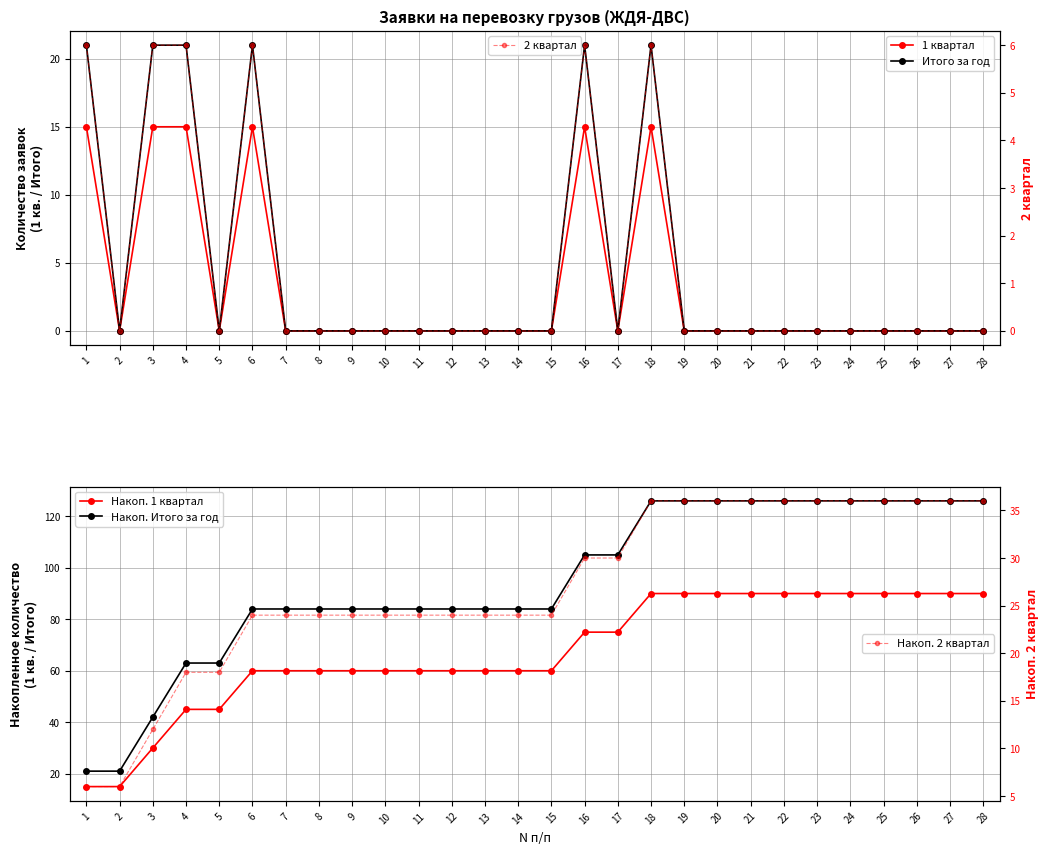

Reading left to right, what are all the values shown in this chart?

1 квартал: 1=15	2=0	3=15	4=15	5=0	6=15	7=0	8=0	9=0	10=0	11=0	12=0	13=0	14=0	15=0	16=15	17=0	18=15	19=0	20=0	21=0	22=0	23=0	24=0	25=0	26=0	27=0	28=0
Итого за год: 1=21	2=0	3=21	4=21	5=0	6=21	7=0	8=0	9=0	10=0	11=0	12=0	13=0	14=0	15=0	16=21	17=0	18=21	19=0	20=0	21=0	22=0	23=0	24=0	25=0	26=0	27=0	28=0
2 квартал: 1=6	2=0	3=6	4=6	5=0	6=6	7=0	8=0	9=0	10=0	11=0	12=0	13=0	14=0	15=0	16=6	17=0	18=6	19=0	20=0	21=0	22=0	23=0	24=0	25=0	26=0	27=0	28=0
Накоп. 1 квартал: 1=15	2=15	3=30	4=45	5=45	6=60	7=60	8=60	9=60	10=60	11=60	12=60	13=60	14=60	15=60	16=75	17=75	18=90	19=90	20=90	21=90	22=90	23=90	24=90	25=90	26=90	27=90	28=90
Накоп. Итого за год: 1=21	2=21	3=42	4=63	5=63	6=84	7=84	8=84	9=84	10=84	11=84	12=84	13=84	14=84	15=84	16=105	17=105	18=126	19=126	20=126	21=126	22=126	23=126	24=126	25=126	26=126	27=126	28=126
Накоп. 2 квартал: 1=6	2=6	3=12	4=18	5=18	6=24	7=24	8=24	9=24	10=24	11=24	12=24	13=24	14=24	15=24	16=30	17=30	18=36	19=36	20=36	21=36	22=36	23=36	24=36	25=36	26=36	27=36	28=36